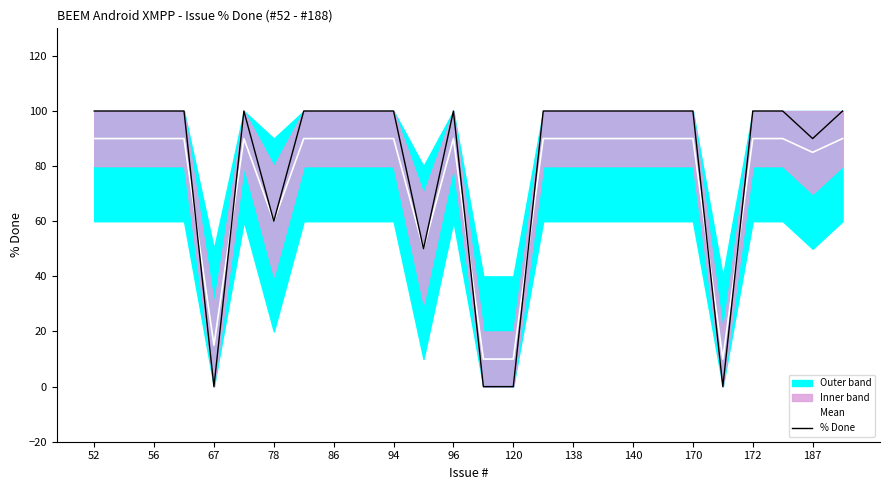

The value of Mean at 52 is 118. True or false?

False